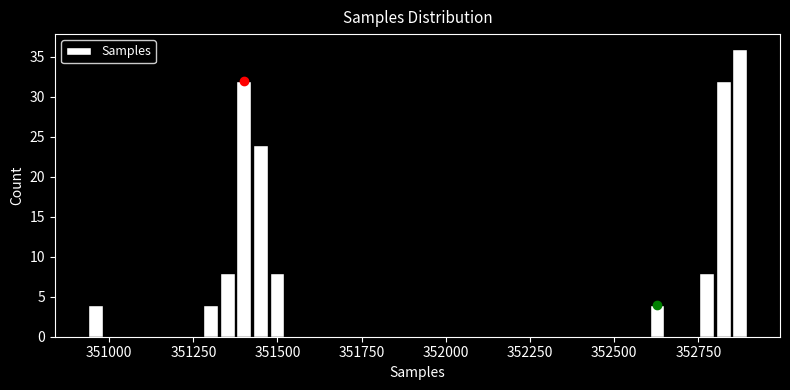

Read against the x-axis, roughly where is the centre of the tallest bar?

352850